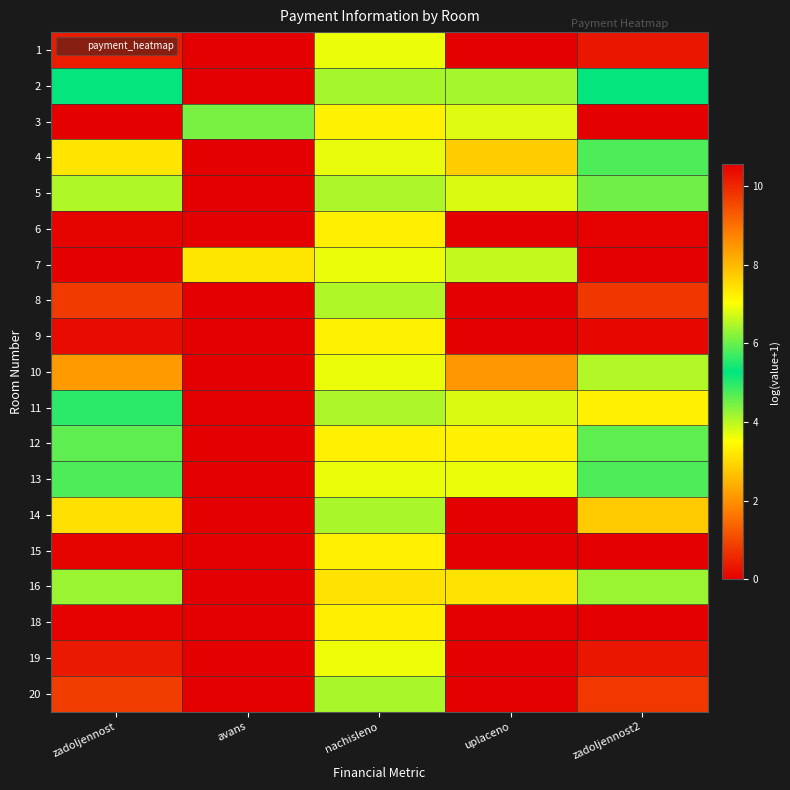

Which has a higher value, zadoljennost2 or uplaceno?

zadoljennost2